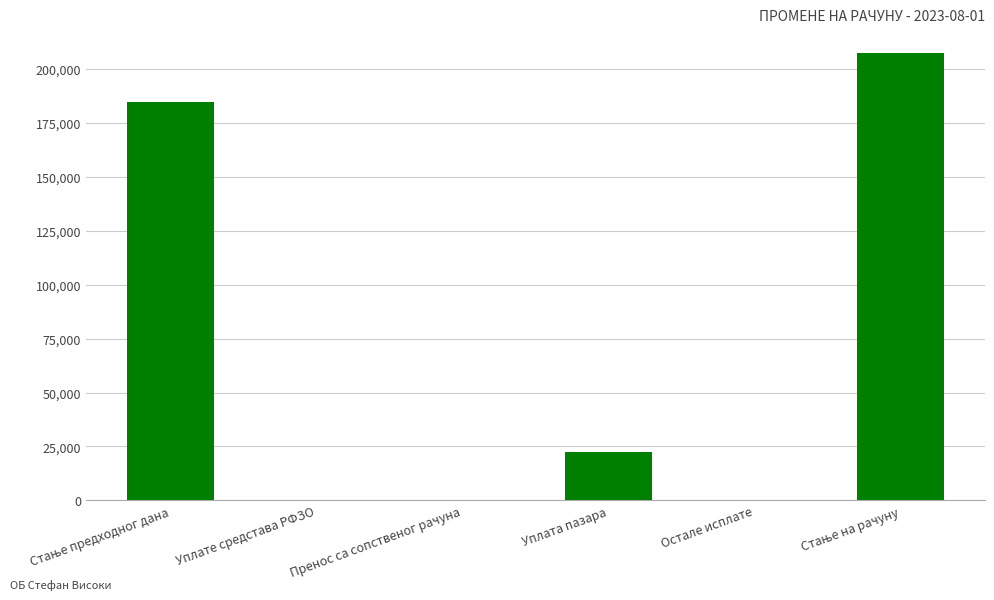

What is the sum of all values?

414373.0